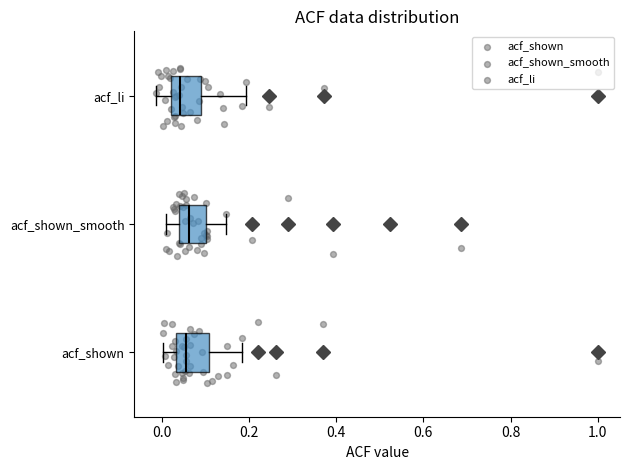

Reading bottom to top, transcribe this box plot: for each box, give where its median line is, the range the box spans, and where its two whiskers end, as read against the x-axis. The values are not printed on the chart, so give them approximately, as read against the axis.

acf_shown: median 0.06, box 0.04 to 0.10, whiskers 0.00 to 0.18
acf_shown_smooth: median 0.06, box 0.04 to 0.10, whiskers 0.00 to 0.14
acf_li: median 0.04, box 0.02 to 0.10, whiskers -0.02 to 0.20